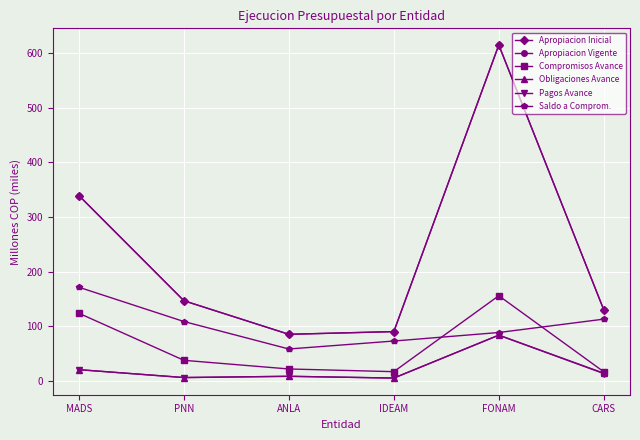

In Apropiacion Vigente, how many points are higher than both neighbors (excluding endpoints)?

1